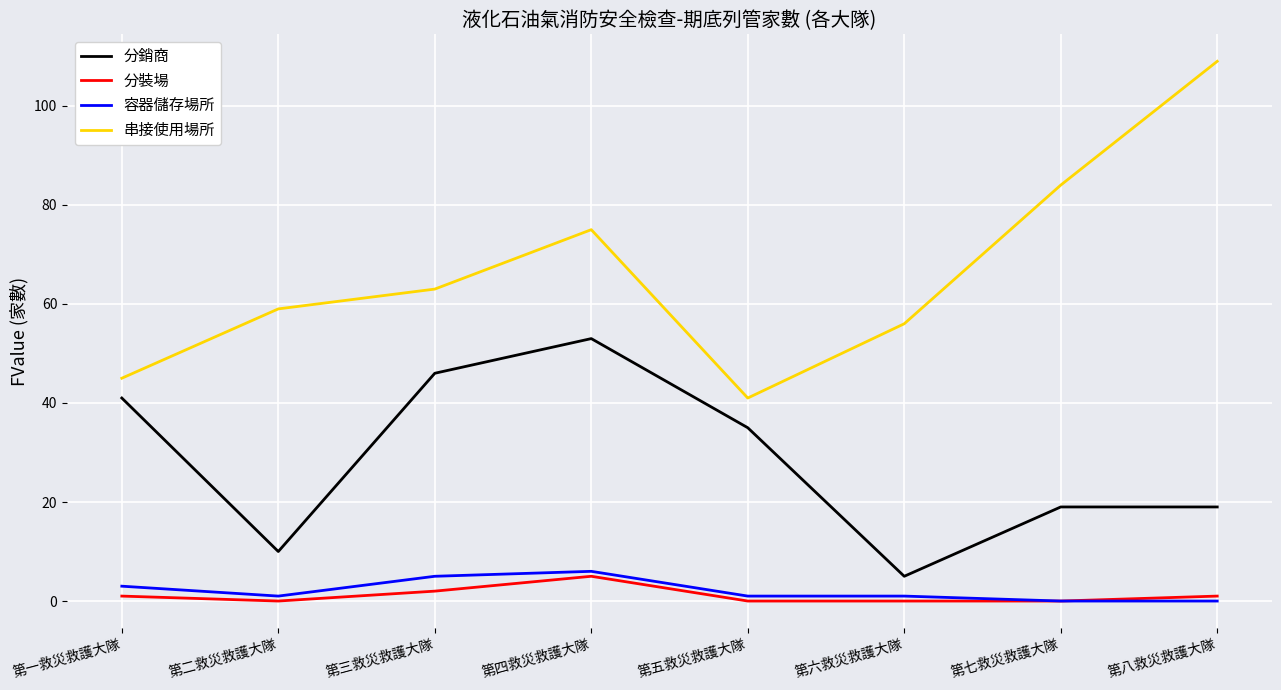

Which series has the largest range (max minus min)?

串接使用場所